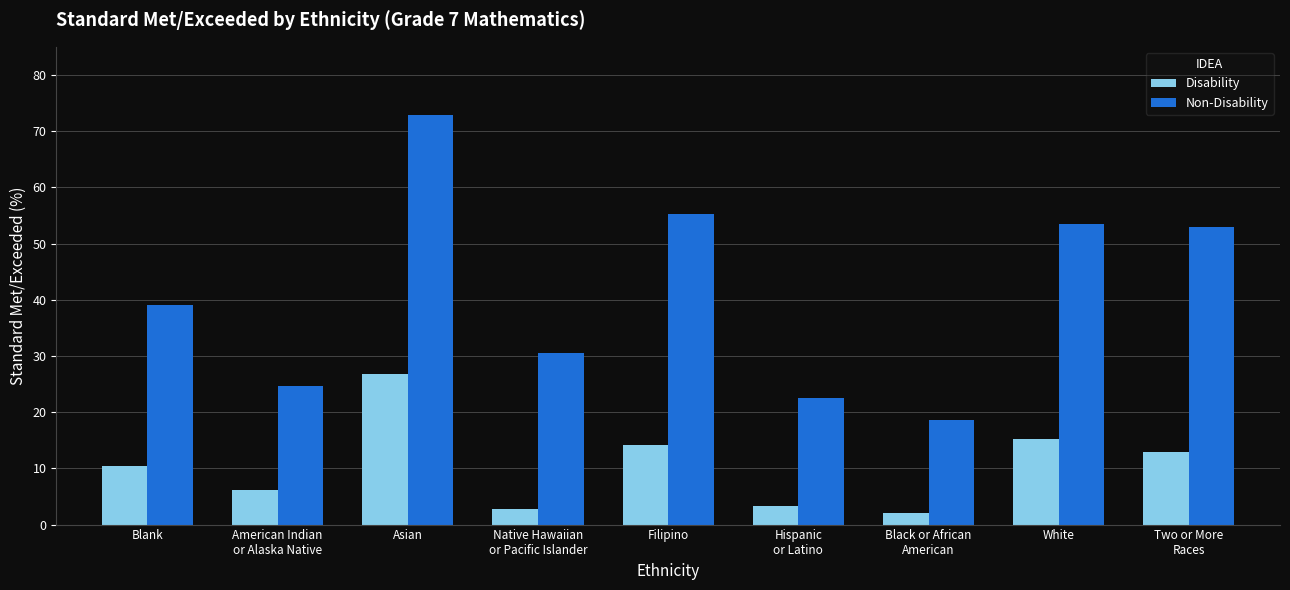

What is the sum of all Non-Disability values?

370.0